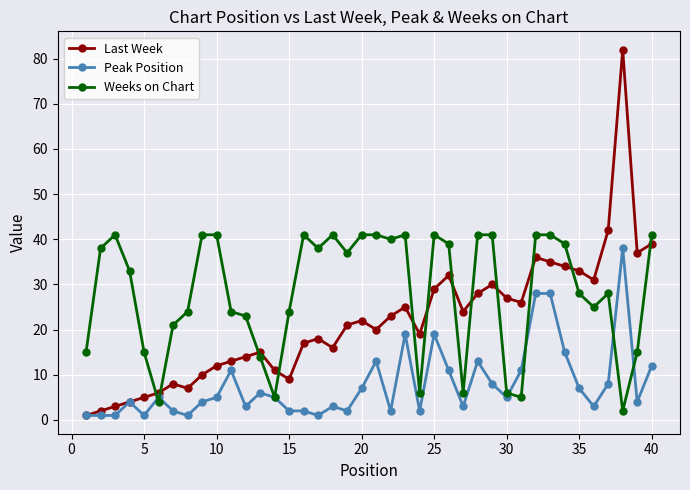

Which series has the widest spread of values?

Last Week